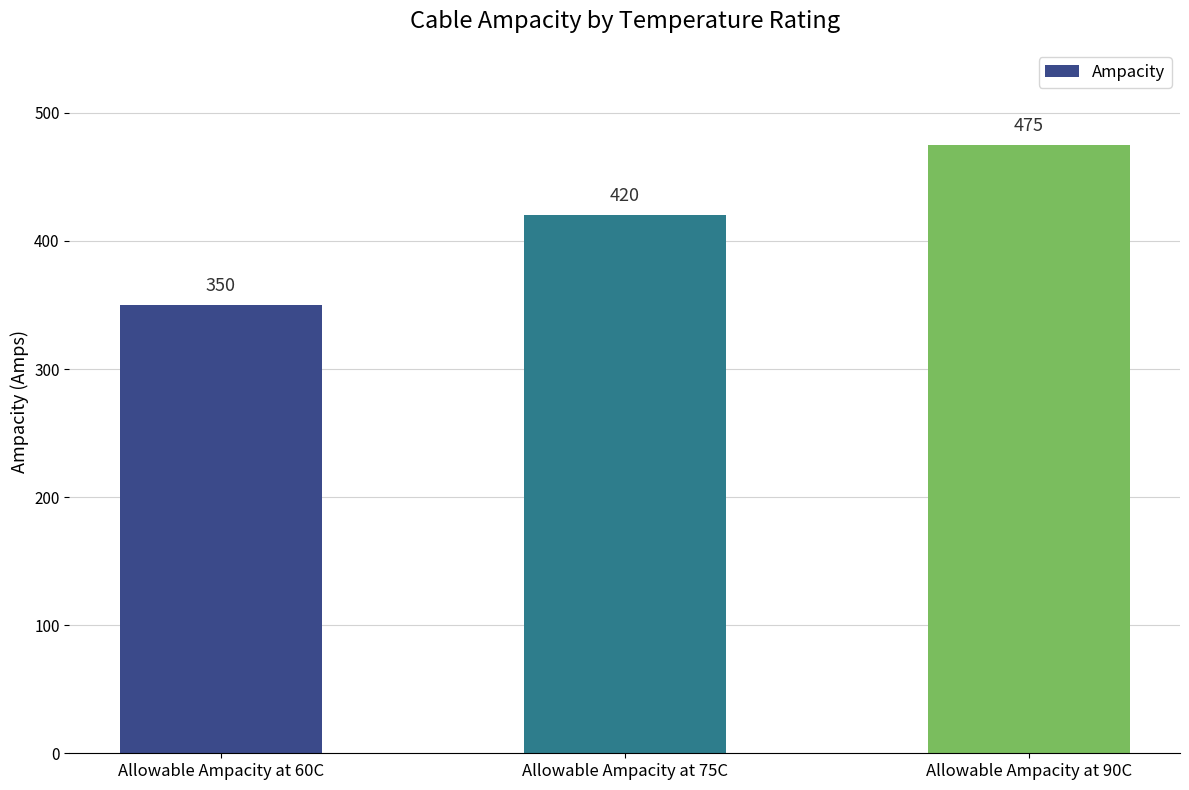

What is the difference between the values at Allowable Ampacity at 60C and Allowable Ampacity at 90C?

125